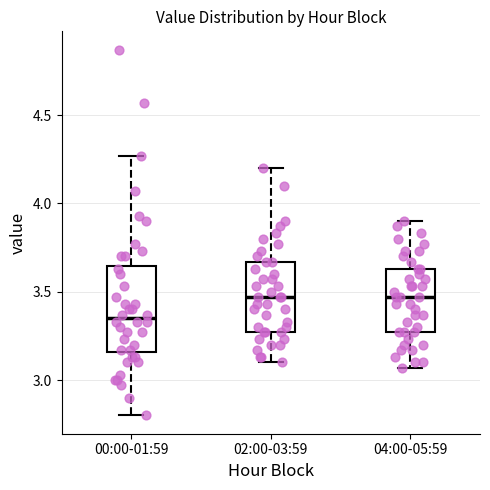

Reading left to right, read every box against the y-axis: the position of its median line, the range the box covers, and the ends of its whiskers. The values are not printed on the chart, so give them approximately, as read against the axis.

00:00-01:59: median 3.35, box 3.15 to 3.65, whiskers 2.80 to 4.25
02:00-03:59: median 3.45, box 3.25 to 3.65, whiskers 3.10 to 4.20
04:00-05:59: median 3.45, box 3.25 to 3.65, whiskers 3.05 to 3.90